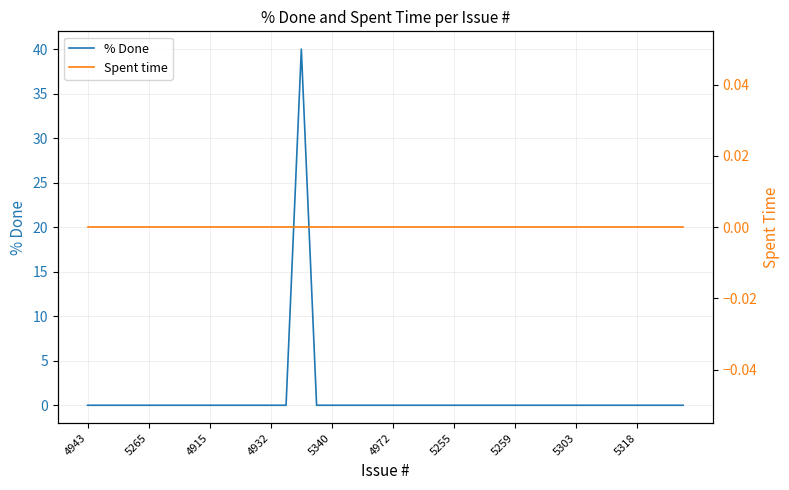

What is the maximum value for % Done?

40